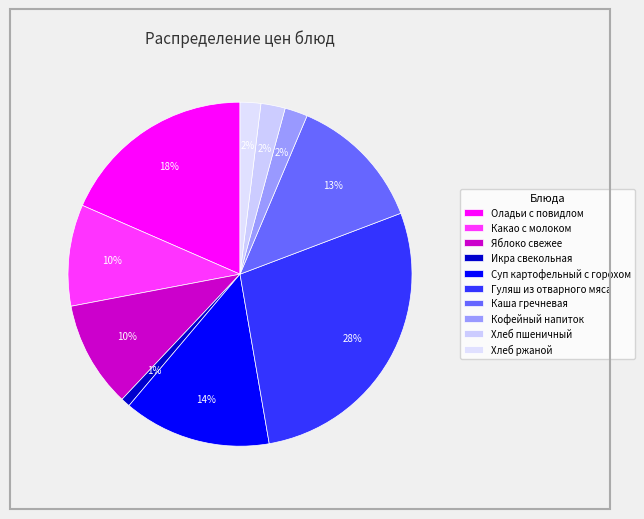

True or false: Гуляш из отварного мяса accounts for 28% of the total.

True